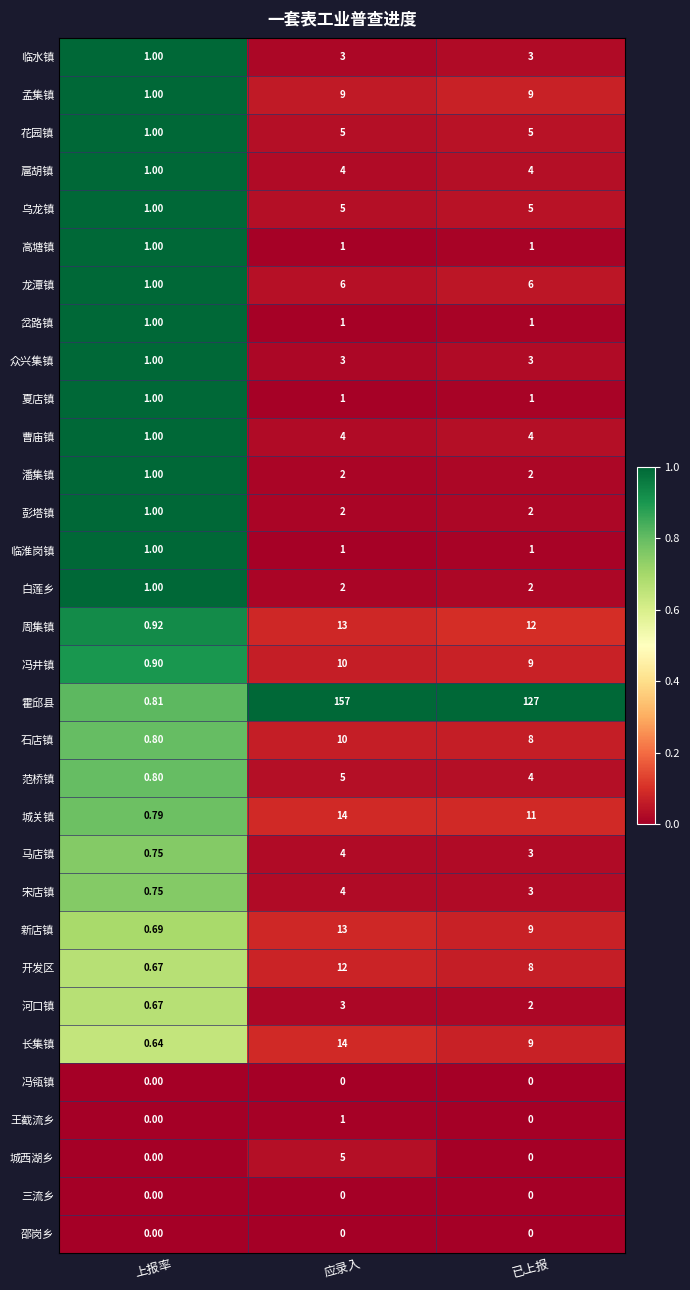

Which series has the largest total across all categories?

霍邱县